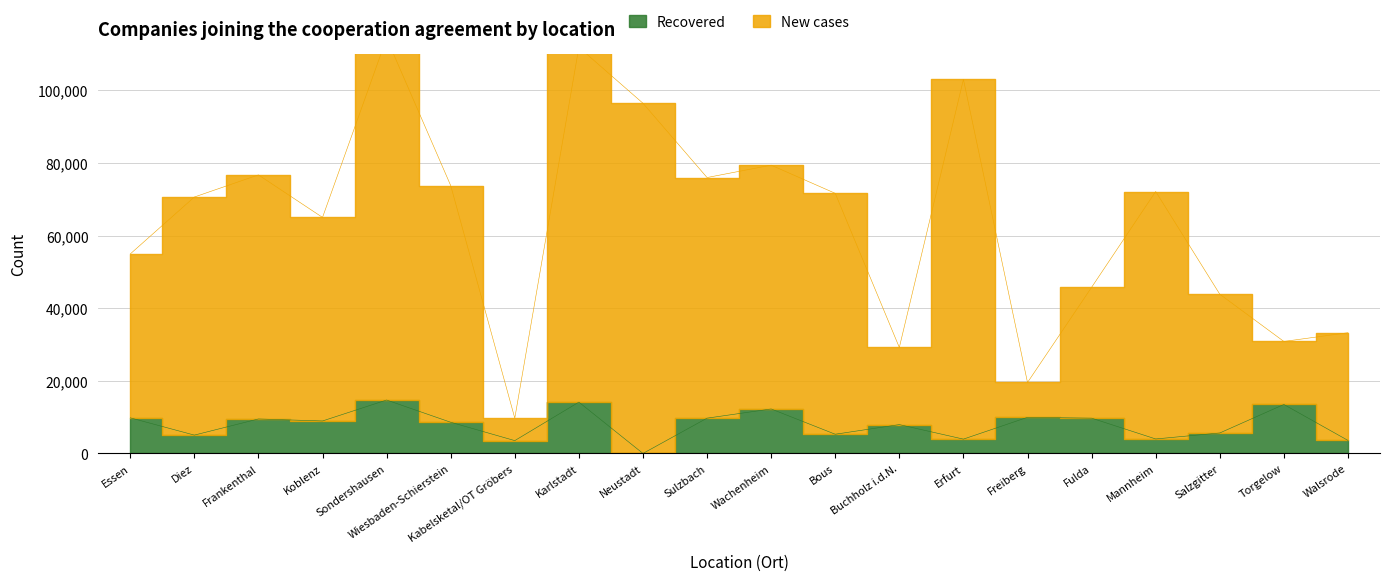

What is the difference between the maximum and minimum values in the New cases series?

104702